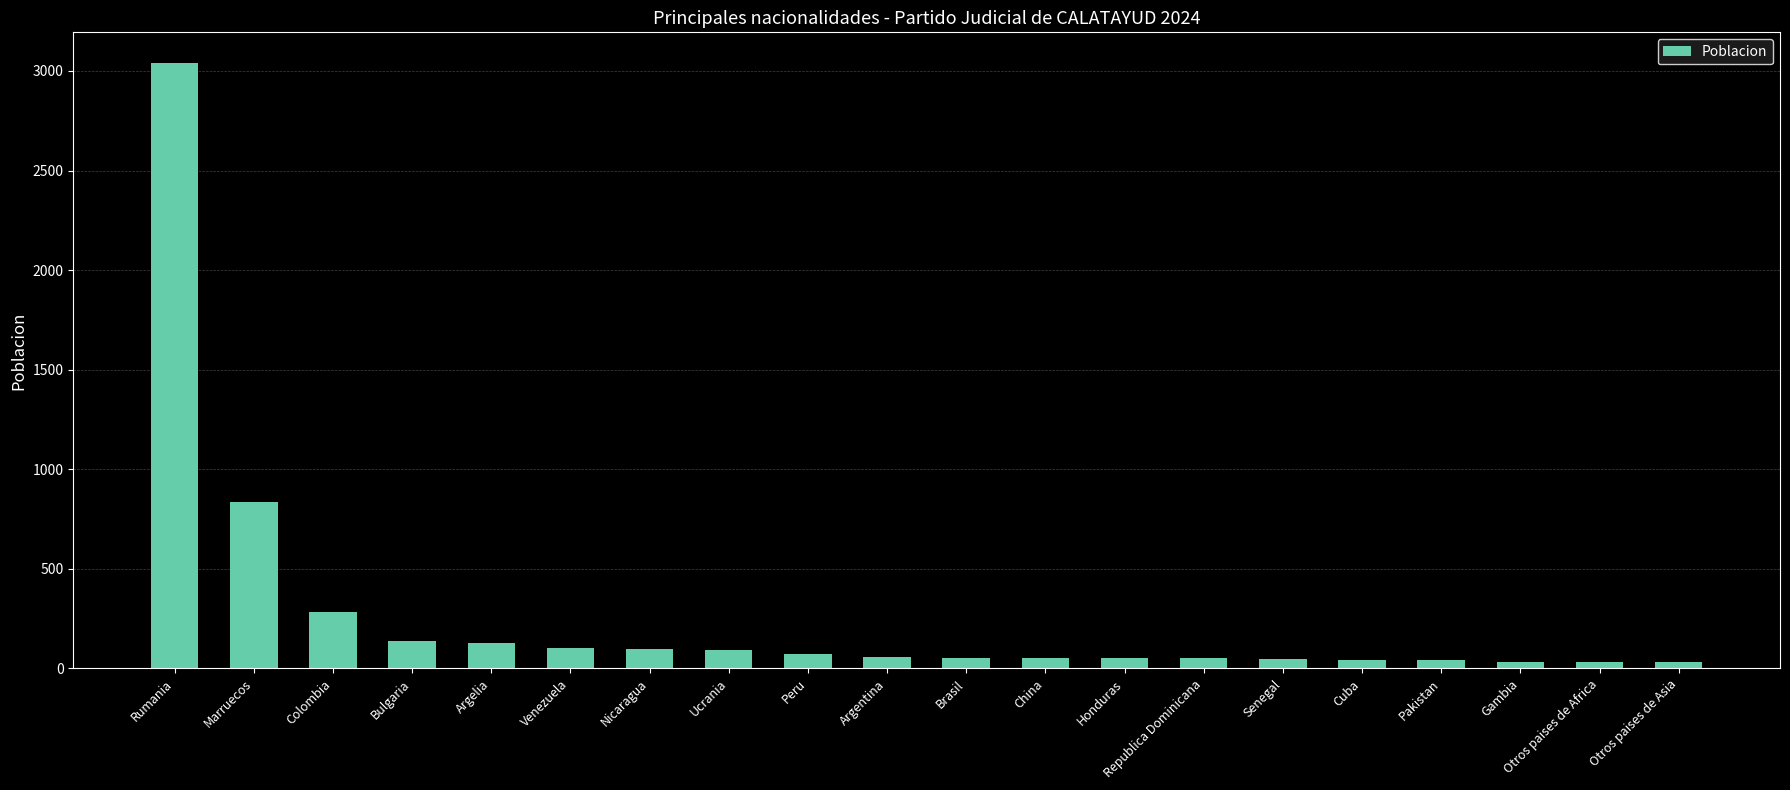

What is the change in value from Marruecos to Argentina?

-779